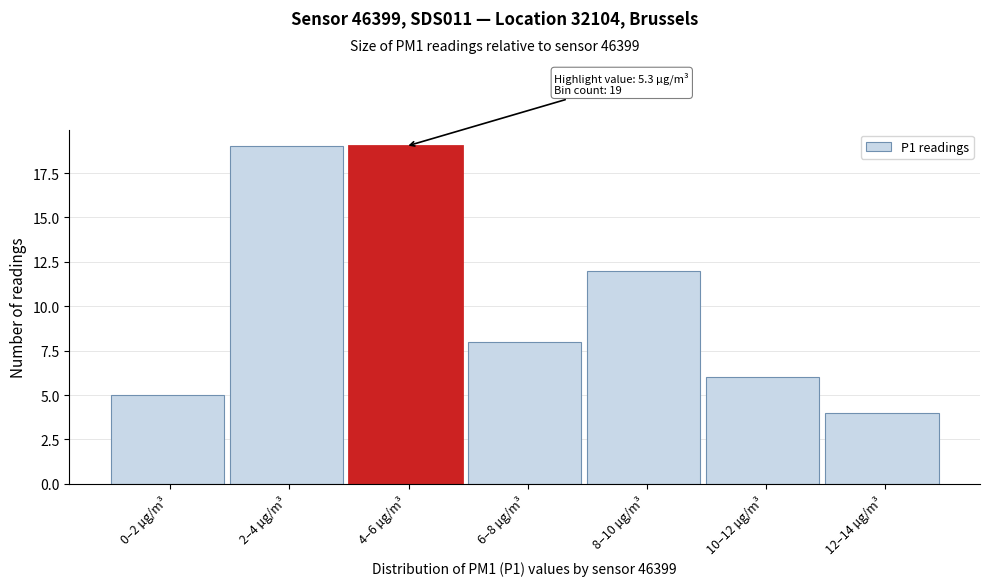

Reading right to left, extract all data points from this chart.

12–14 µg/m³=4	10–12 µg/m³=6	8–10 µg/m³=12	6–8 µg/m³=8	4–6 µg/m³=19	2–4 µg/m³=19	0–2 µg/m³=5